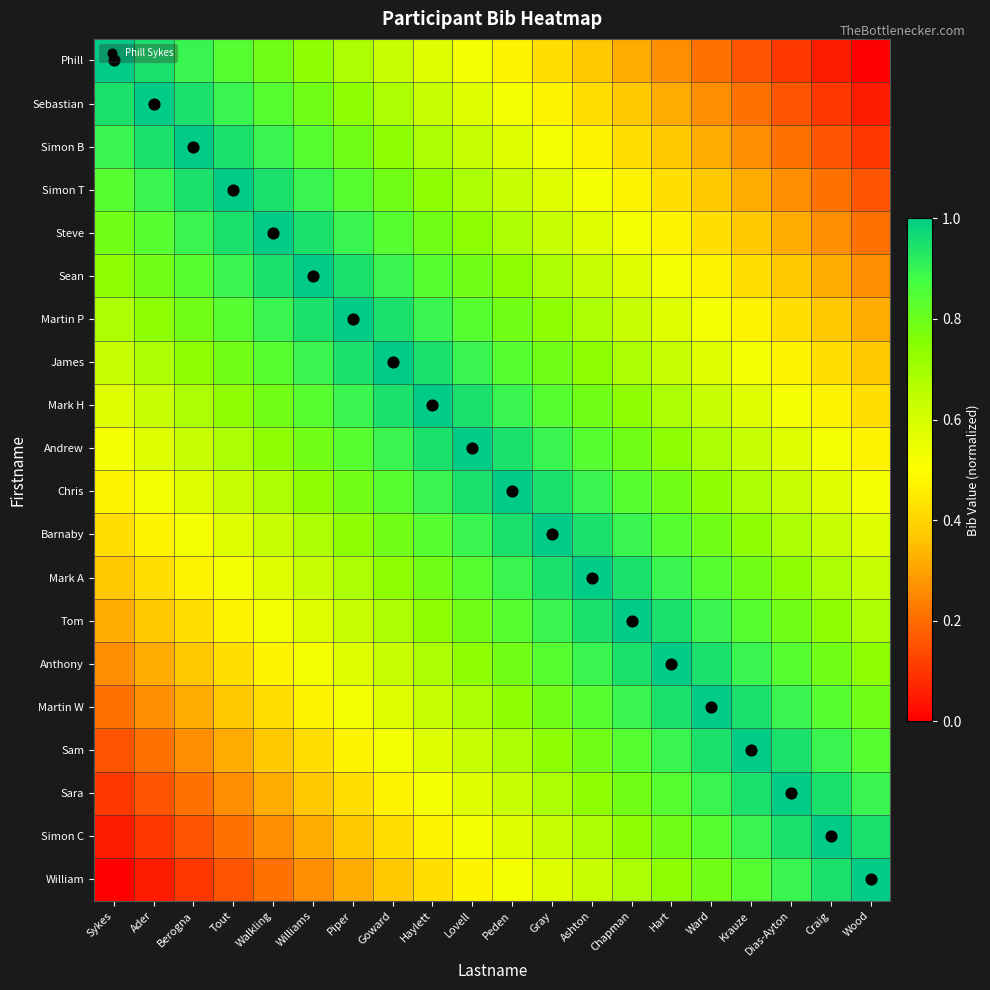

At Krauze, list the series in order from smallest to largest.

Phill, Sebastian, Simon B, Simon T, Steve, Sean, Martin P, James, Mark H, Andrew, Chris, Barnaby, Mark A, Tom, William, Anthony, Simon C, Martin W, Sara, Sam